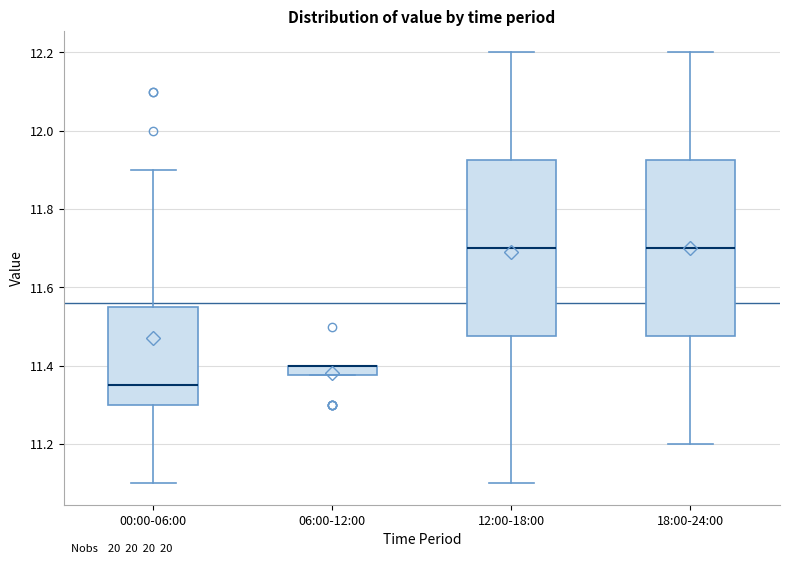

Where is the upper edge of the box for 06:00-12:00 on the y-axis? The values are not printed on the chart, so give them approximately, as read against the axis.

11.40